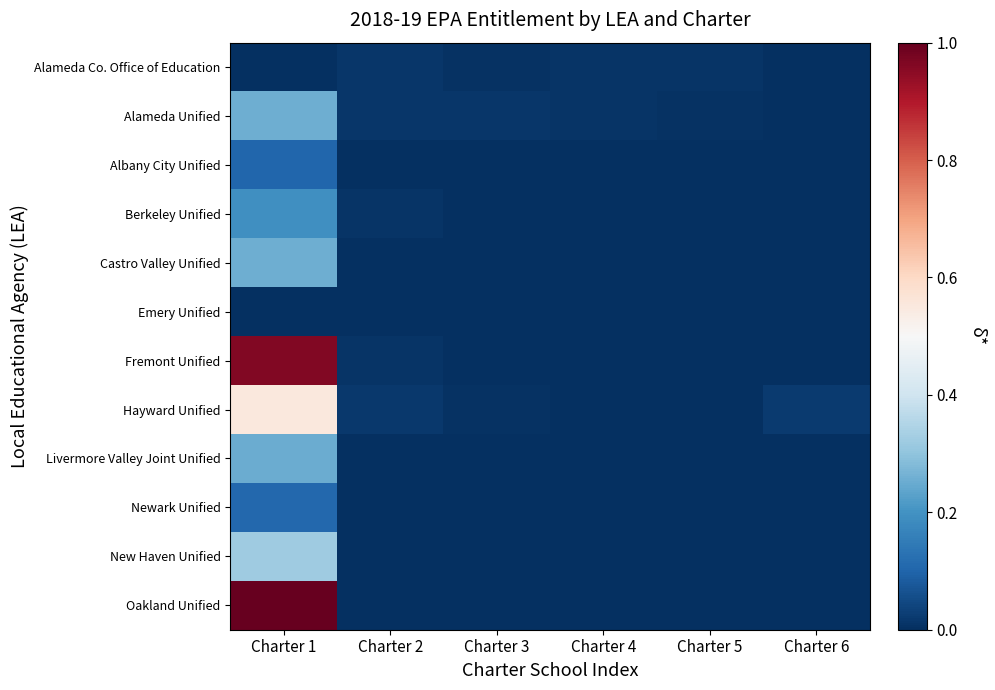

Between Charter 6 and Charter 3, which is larger?

Charter 3